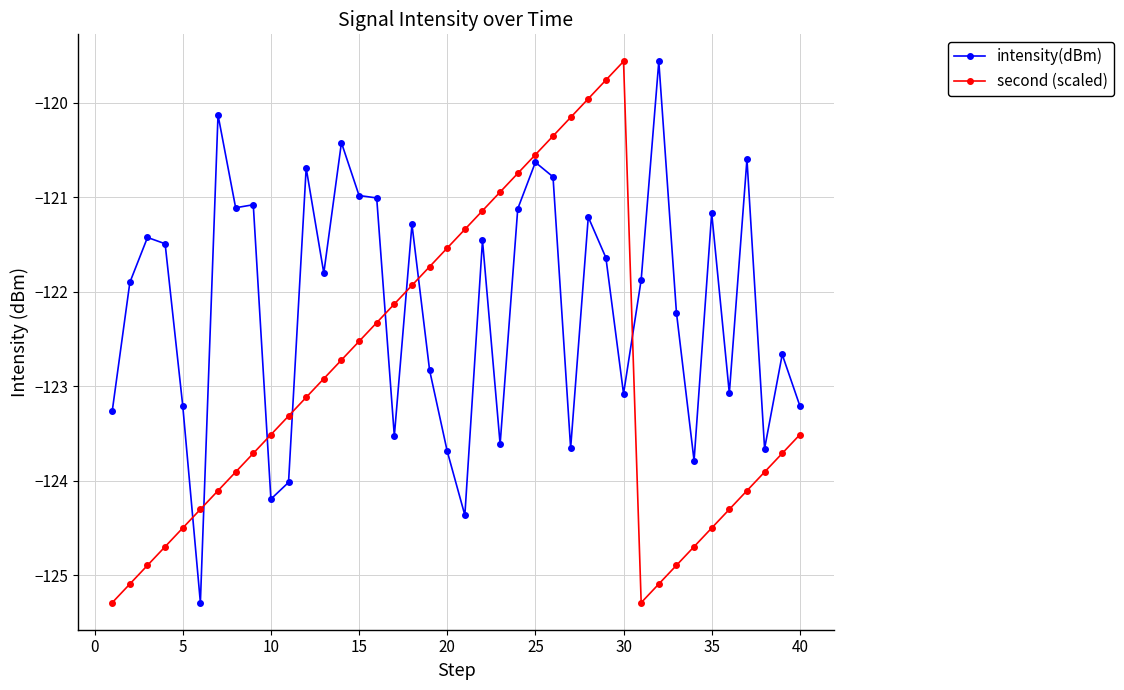

True or false: intensity(dBm) and second (scaled) cross at least once.

True